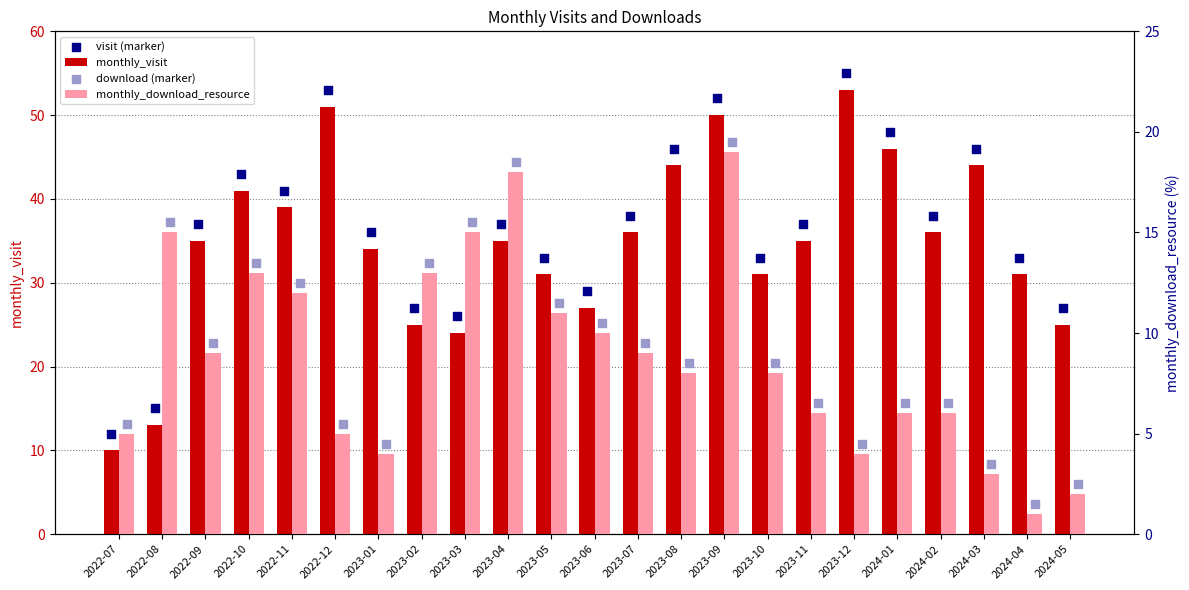

What is the total value across all series at 2023-11?

84.5